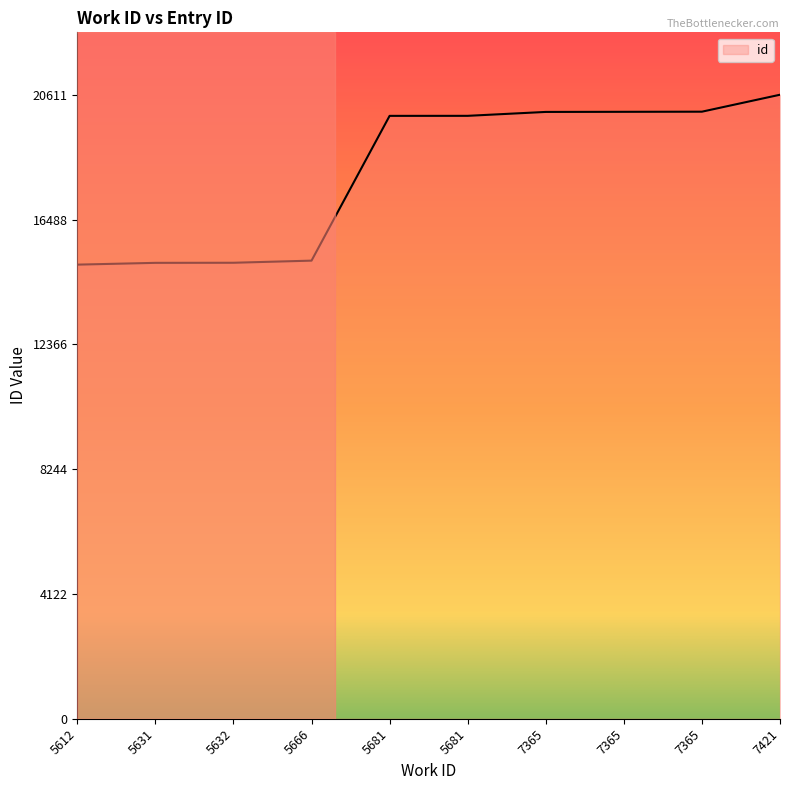

Which category has the lowest value across all series?

5612